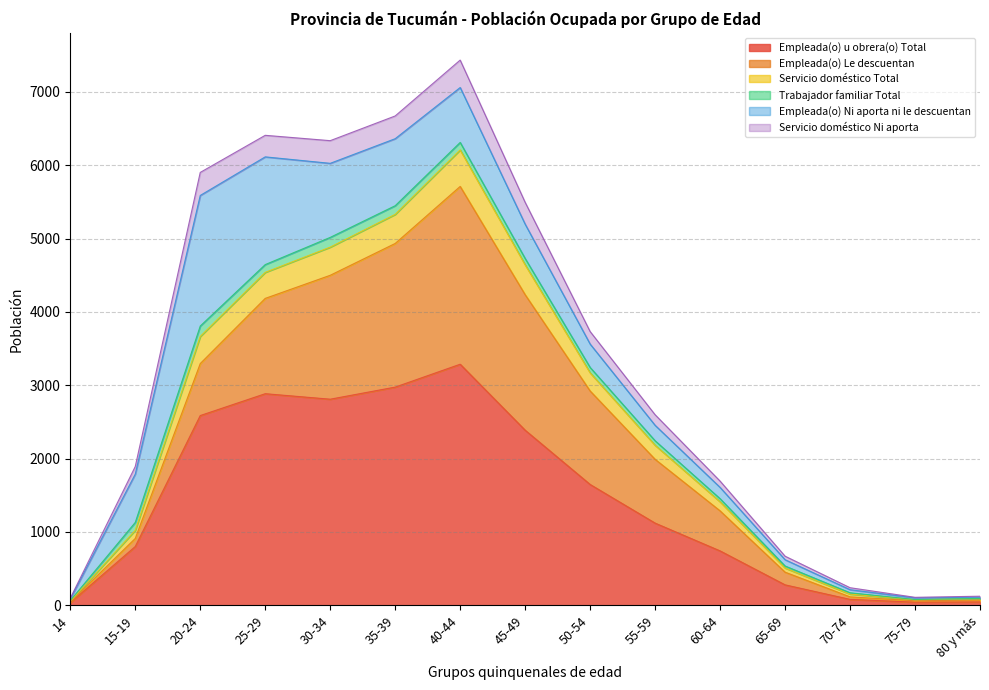

What are all the series names shown in the legend?

Empleada(o) u obrera(o) Total, Empleada(o) Le descuentan, Servicio doméstico Total, Trabajador familiar Total, Empleada(o) Ni aporta ni le descuentan, Servicio doméstico Ni aporta